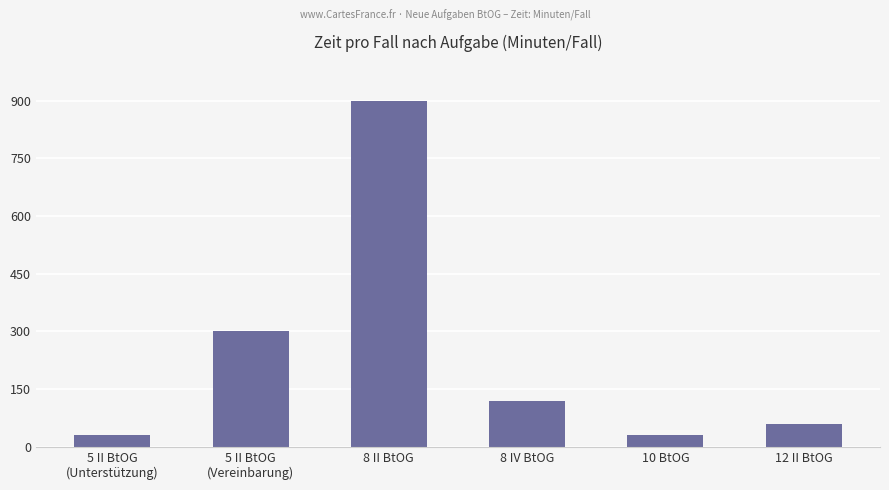

Reading left to right, list all the values displayed in this chart.

30	300	900	120	30	60